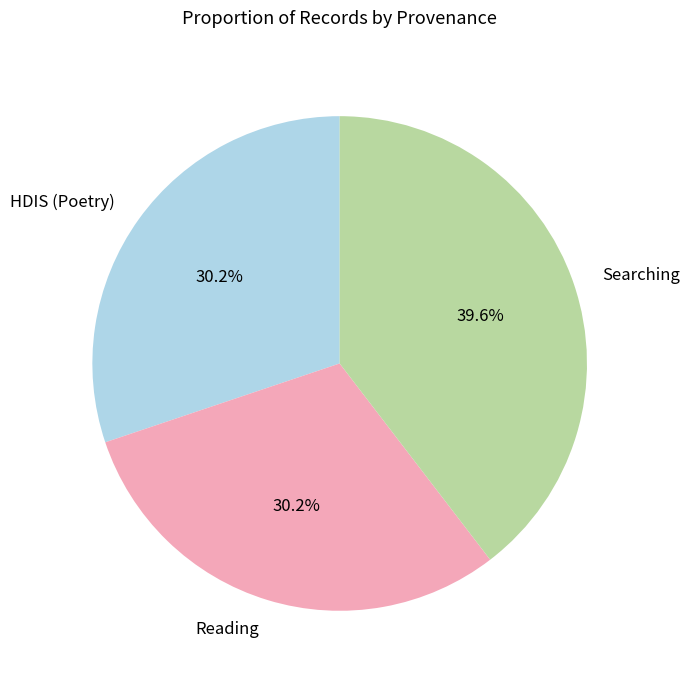

Which category has the biggest portion of the pie?

Searching